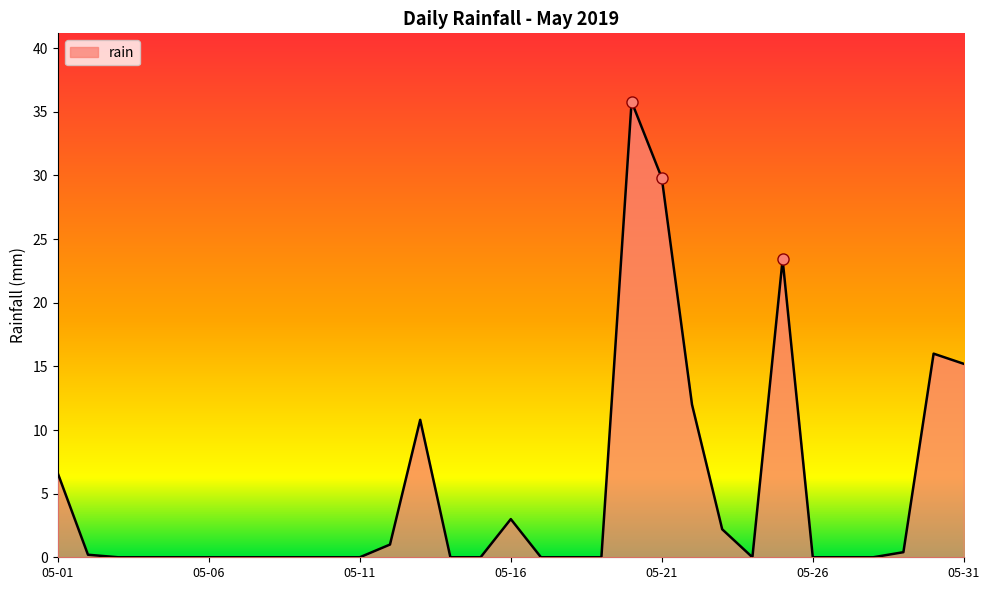

What is the maximum value shown in the chart?

35.8